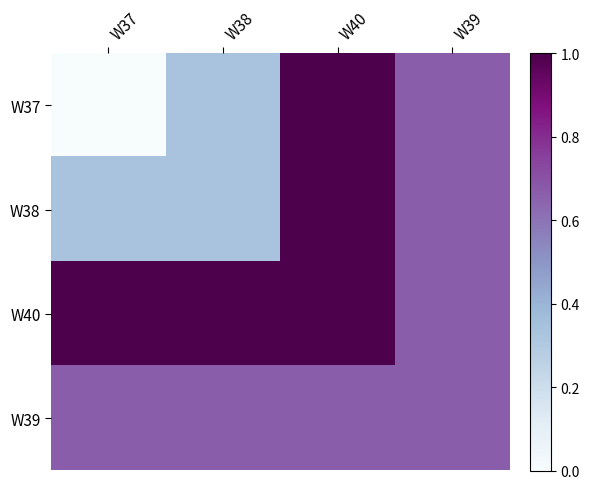

How many distinct data groups are displayed?

4